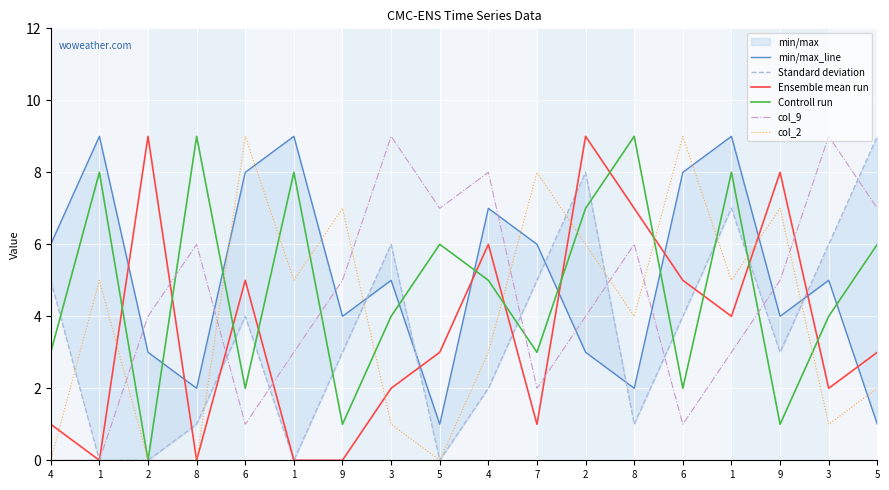

What is the label of the 13th point from the left?

8